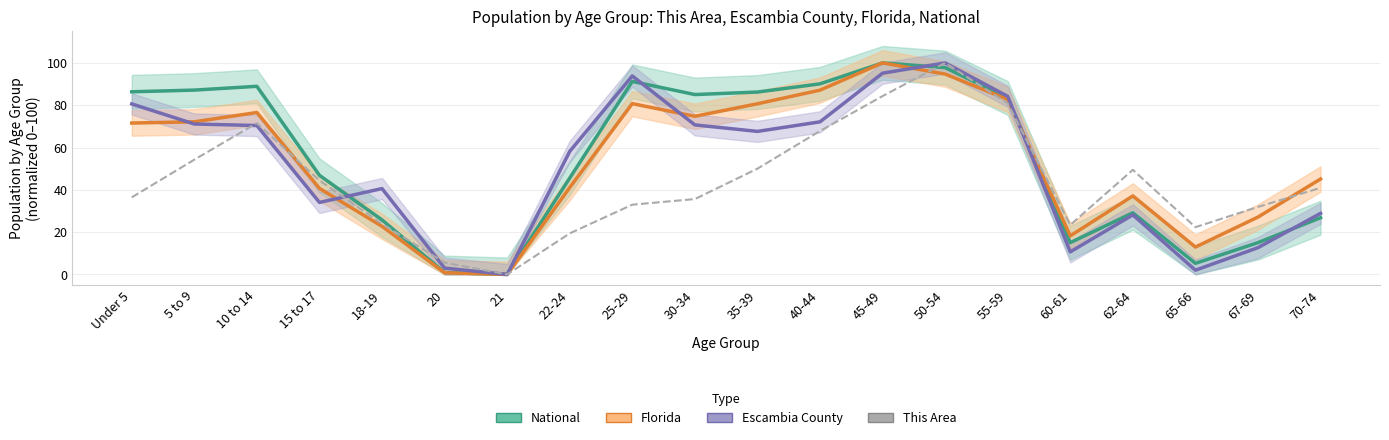

Is the value of National at 60-61 greater than the value of This Area at 15 to 17?

No